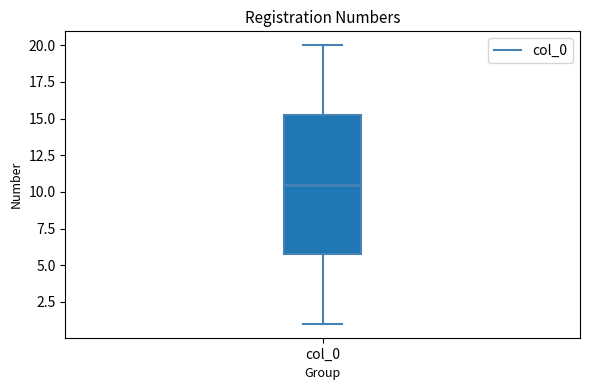

Transcribe this box plot: give where the median line is, the range the box spans, and where the two whiskers end, as read against the y-axis. The values are not printed on the chart, so give them approximately, as read against the axis.

median 10.5, box 6.0 to 15.5, whiskers 1.0 to 20.0